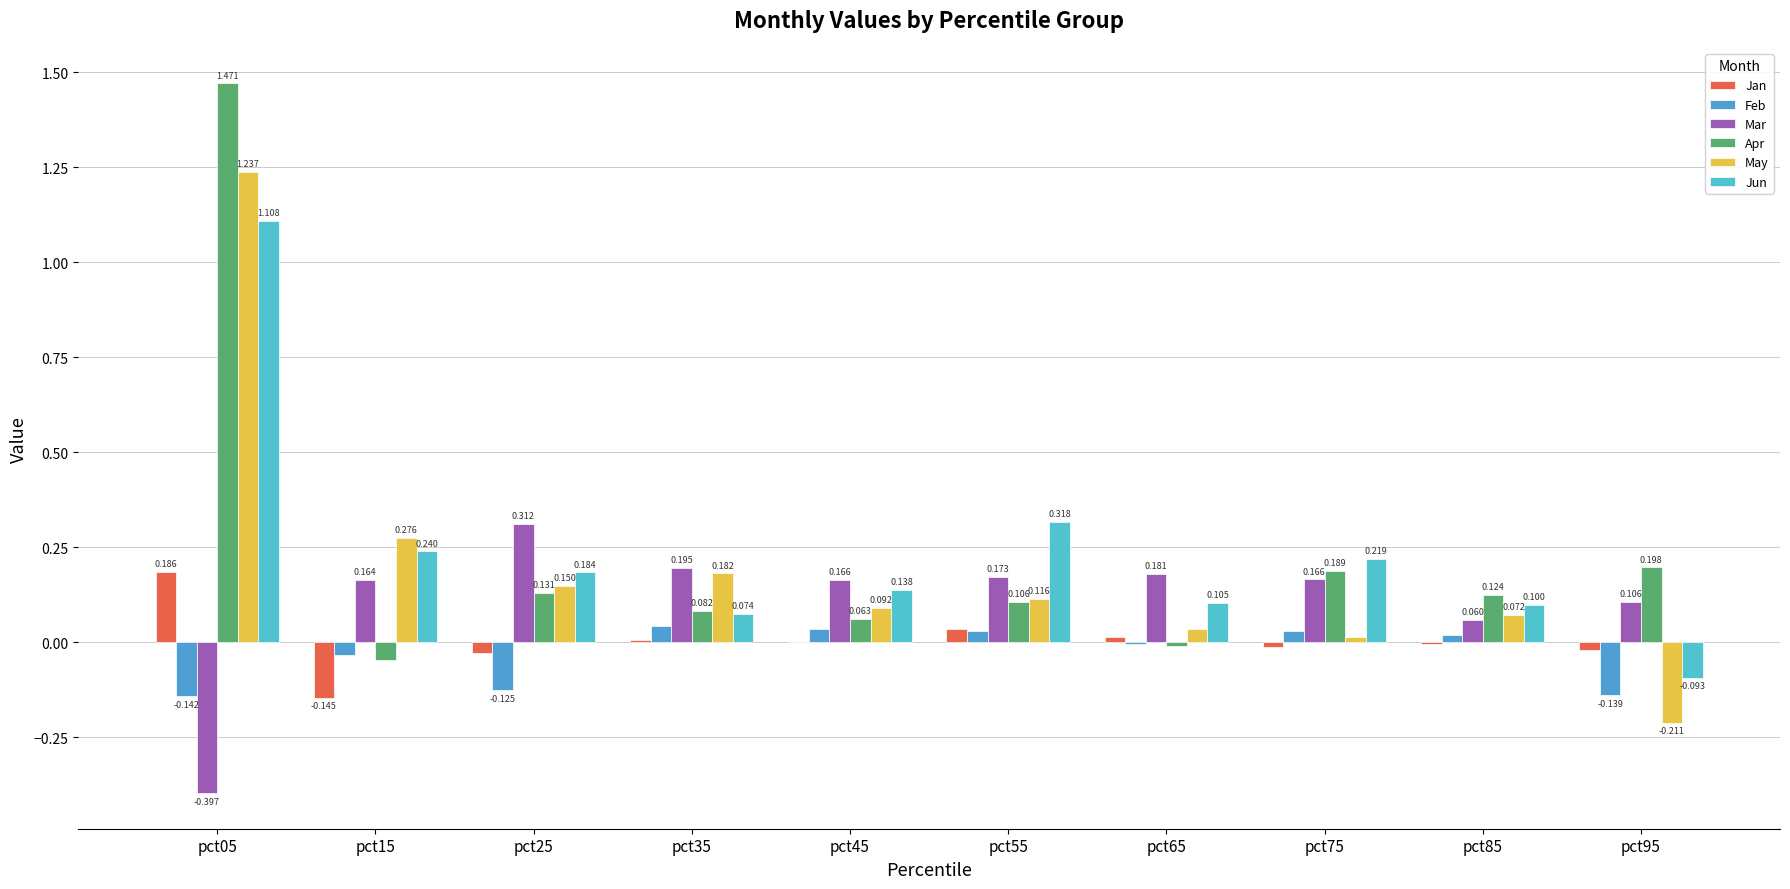

What is the lowest value of the Jun series?

-0.1